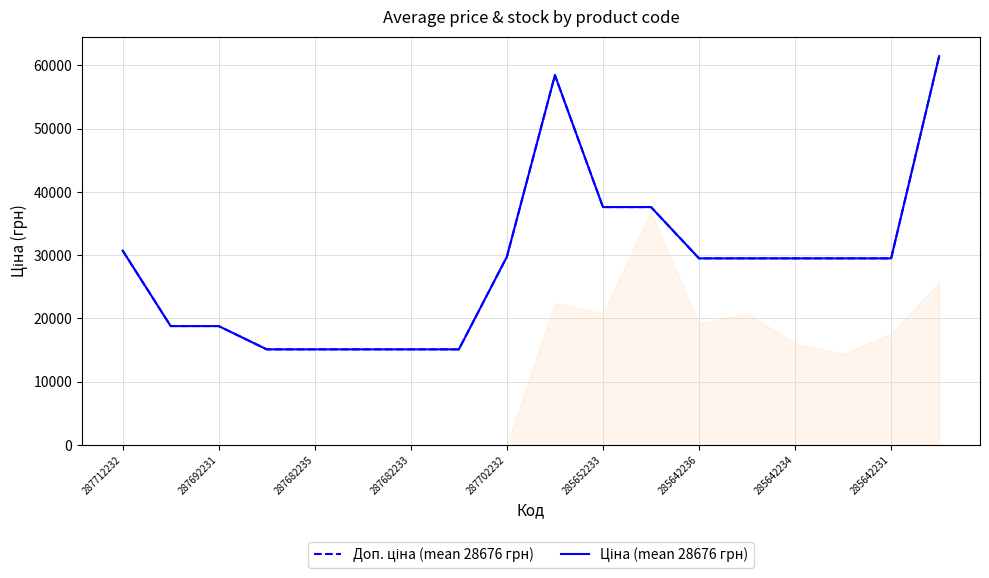

True or false: Ціна (mean 28676 грн) and Доп. ціна (mean 28676 грн) intersect in this chart.

False